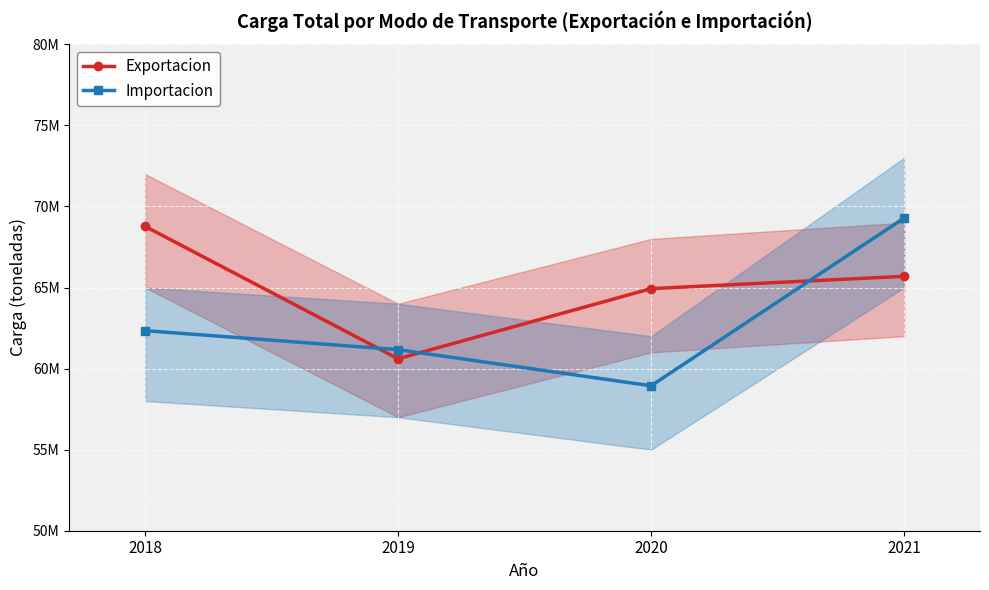

What are all the series names shown in the legend?

Exportacion, Importacion